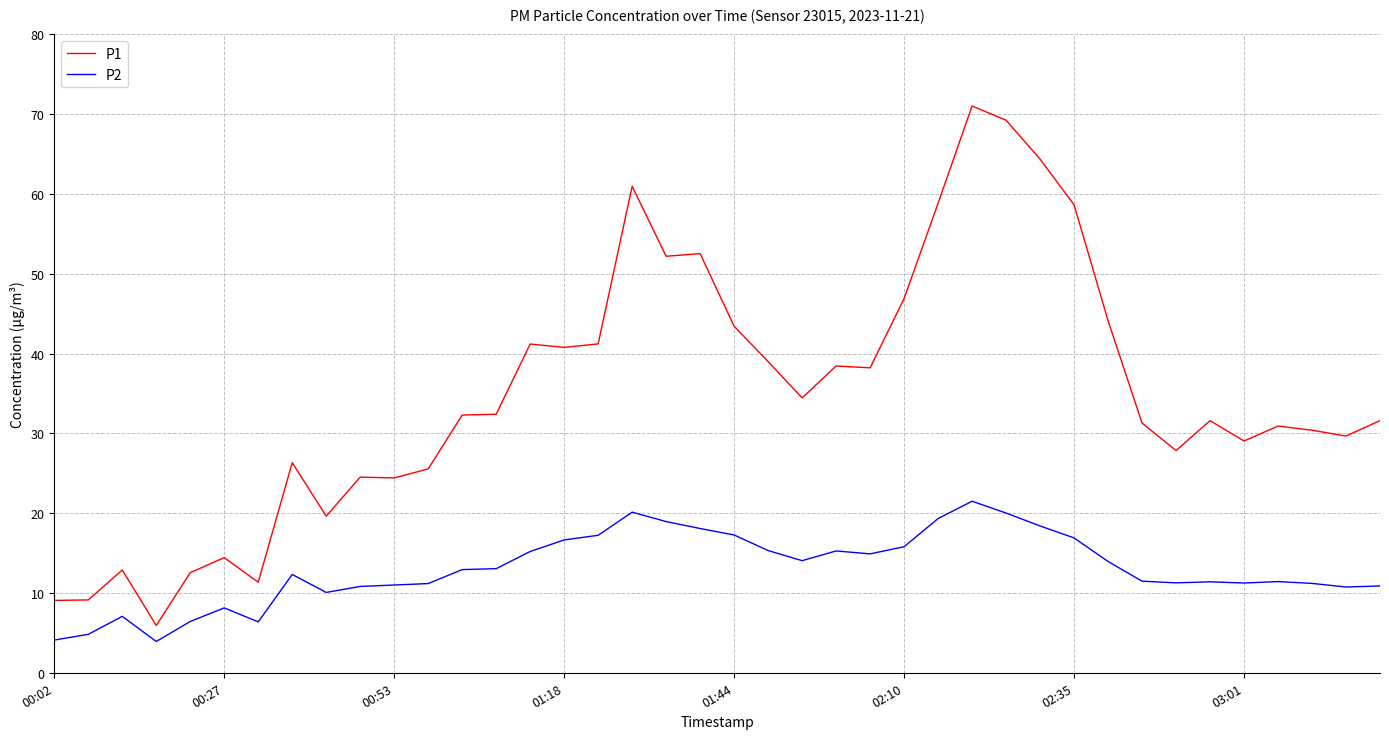

How many values in the P1 series are below 32?

20